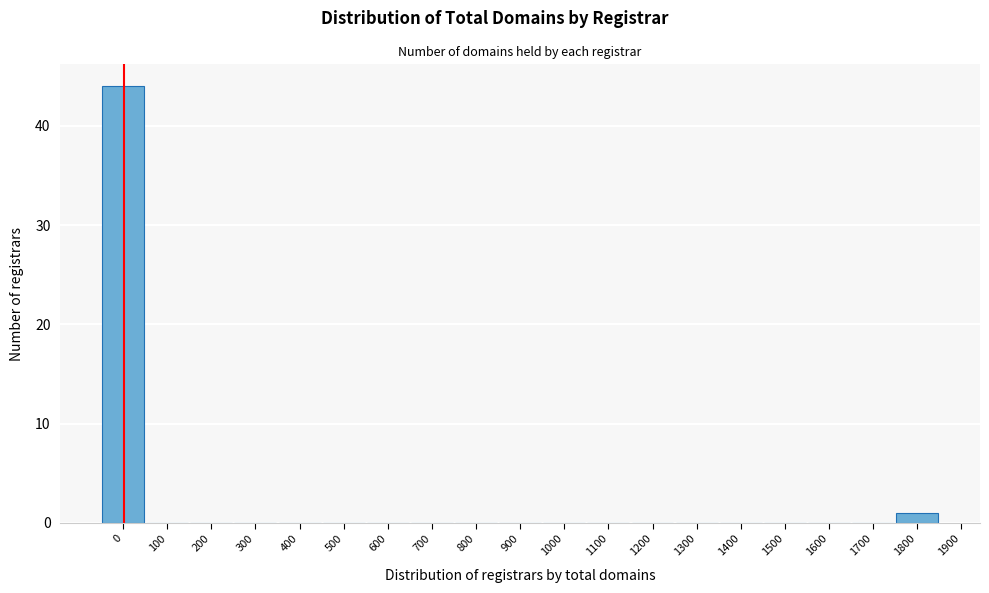

Reading left to right, what are all the values shown in this chart?

0=44	100=0	200=0	300=0	400=0	500=0	600=0	700=0	800=0	900=0	1000=0	1100=0	1200=0	1300=0	1400=0	1500=0	1600=0	1700=0	1800=1